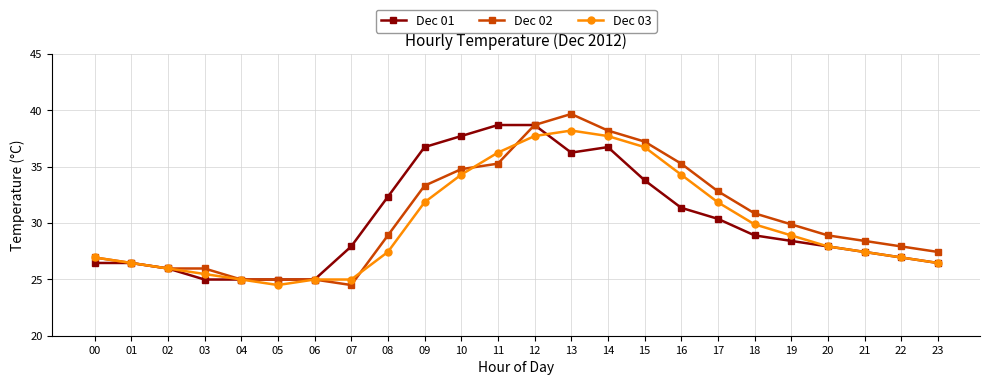

True or false: Dec 03 has a value of 27.4 at 21.

True